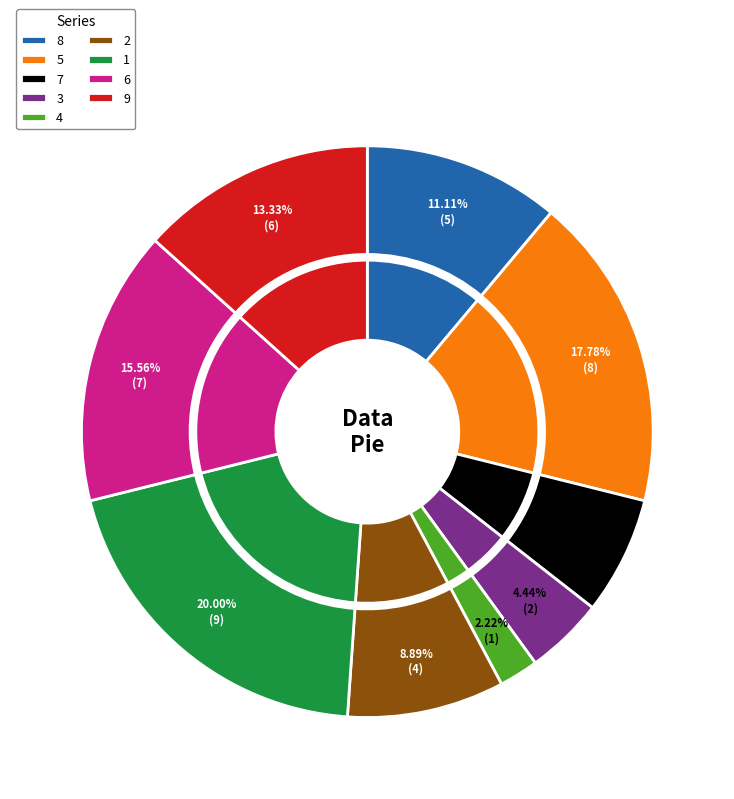

Is it true that 5 is 18% of the pie?

True